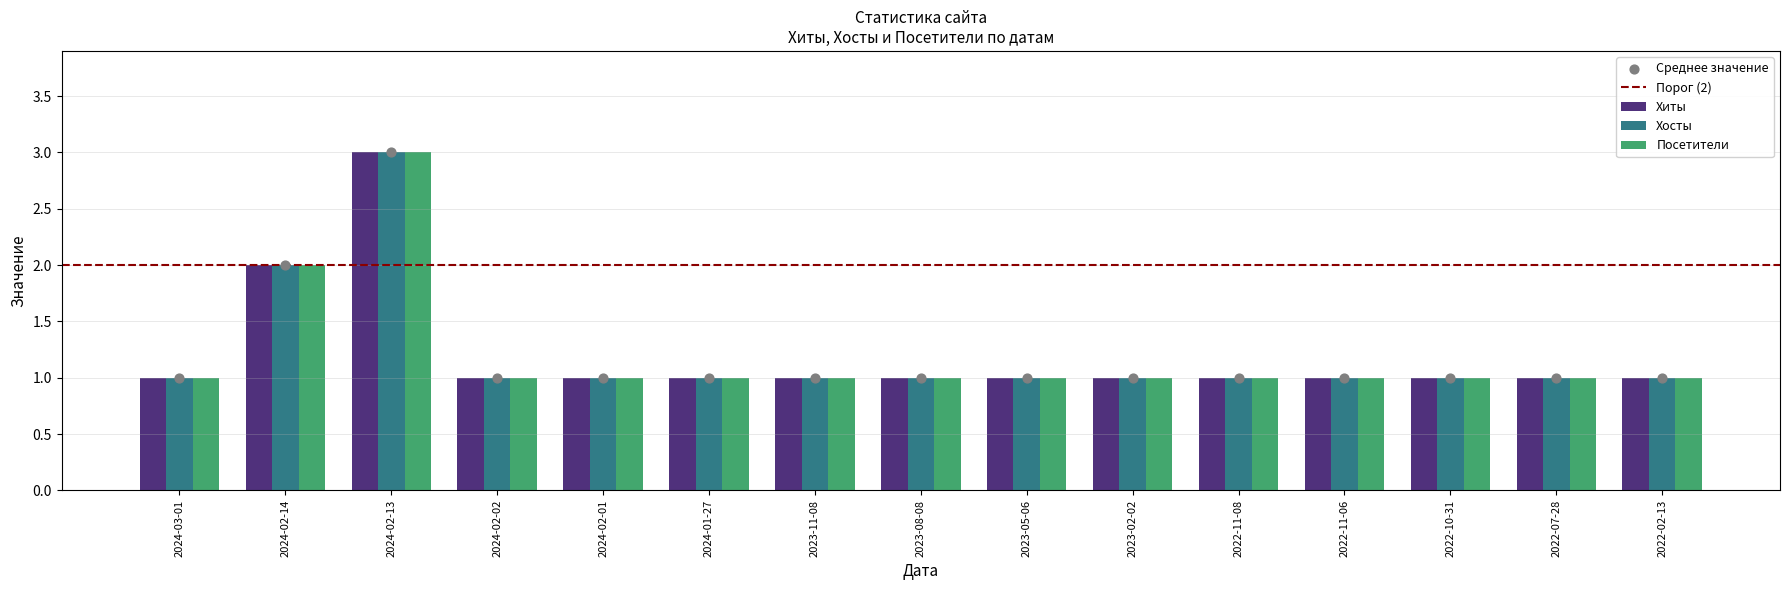

Is the value of Хиты at 2024-01-27 greater than the value of Хосты at 2023-11-08?

No